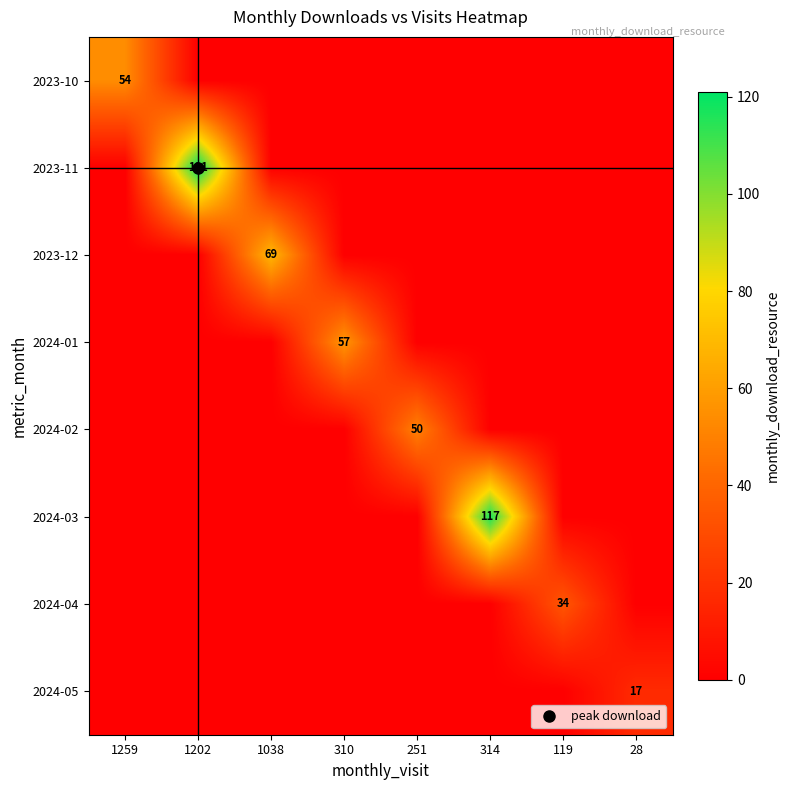

At which category does the chart reach its peak across all series?

1202